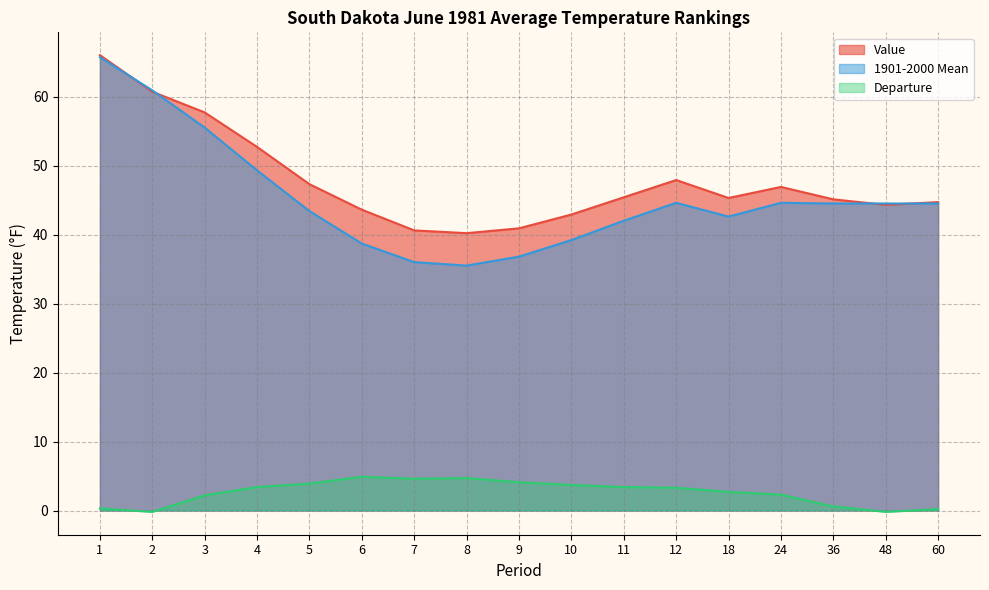

What is the total value across all series at 4?

105.4